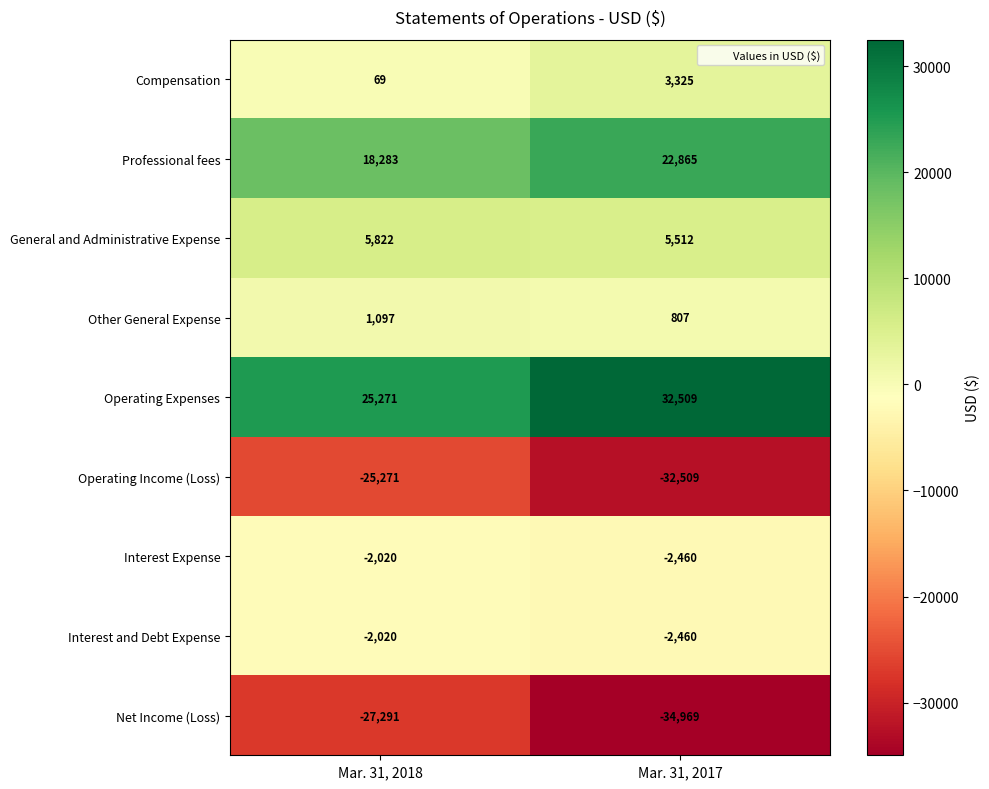

What is the sum of the Professional fees values at Mar. 31, 2018 and Mar. 31, 2017?

41148